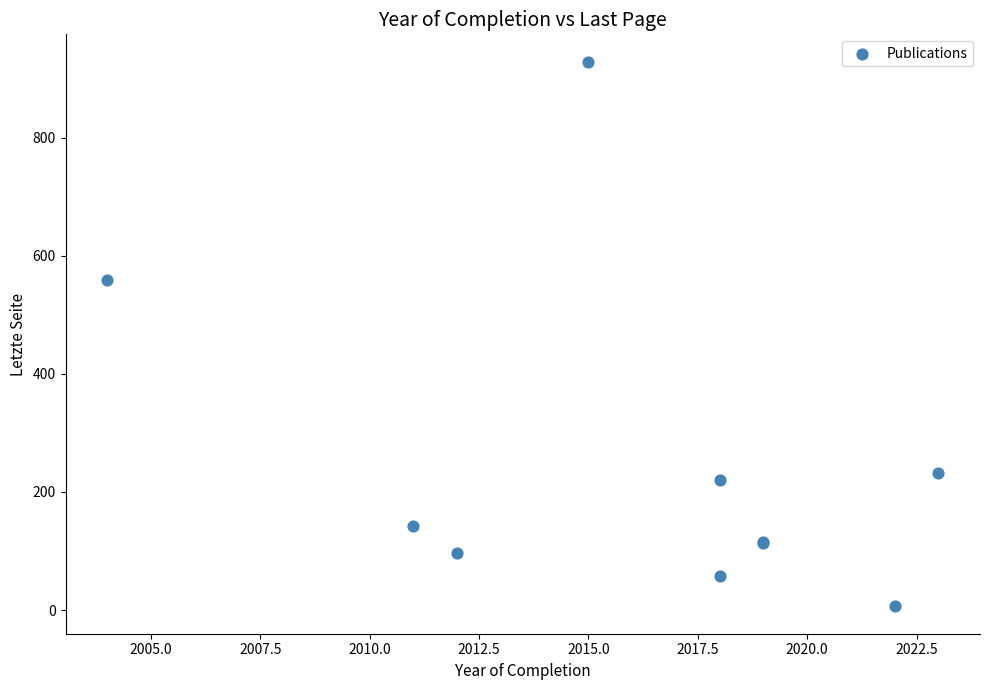

What Y value in the scatter plot is closest to 467?

559